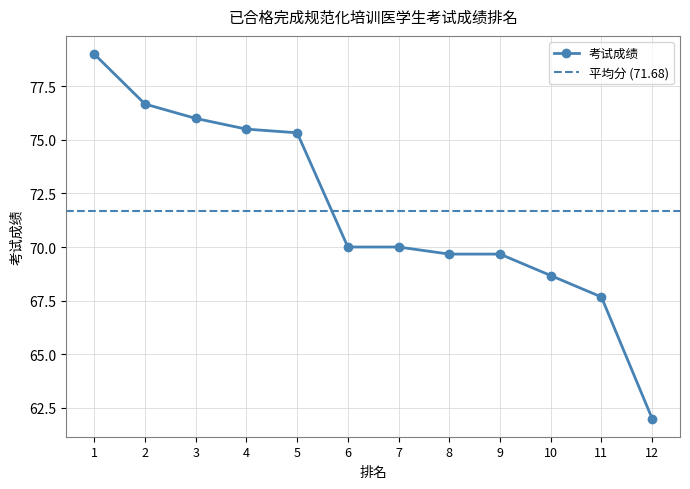

What is the approximate value at 3?

76.0